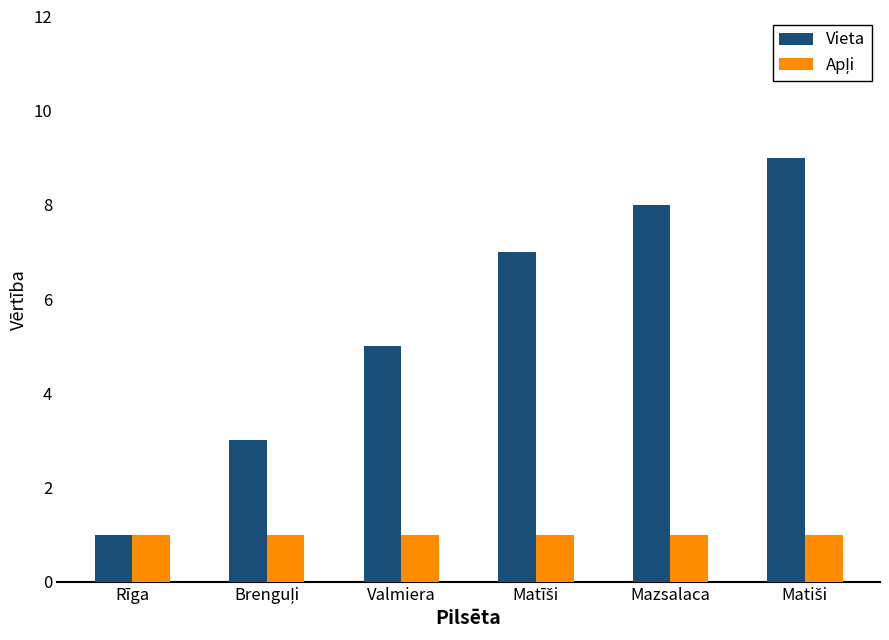

What is the average value of the Vieta series?

6